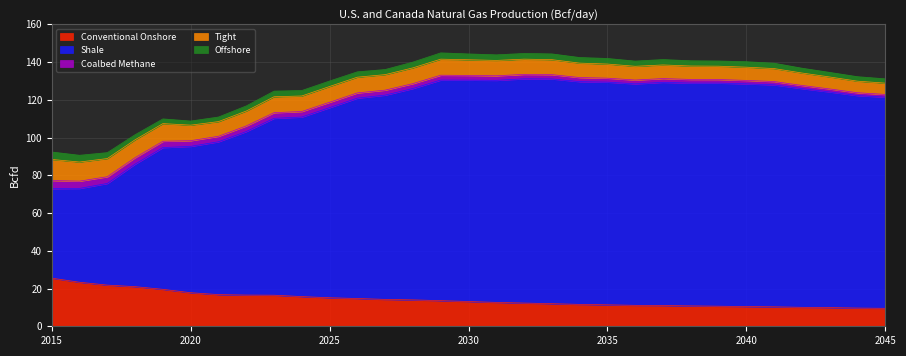

True or false: Offshore and Shale cross at least once.

False